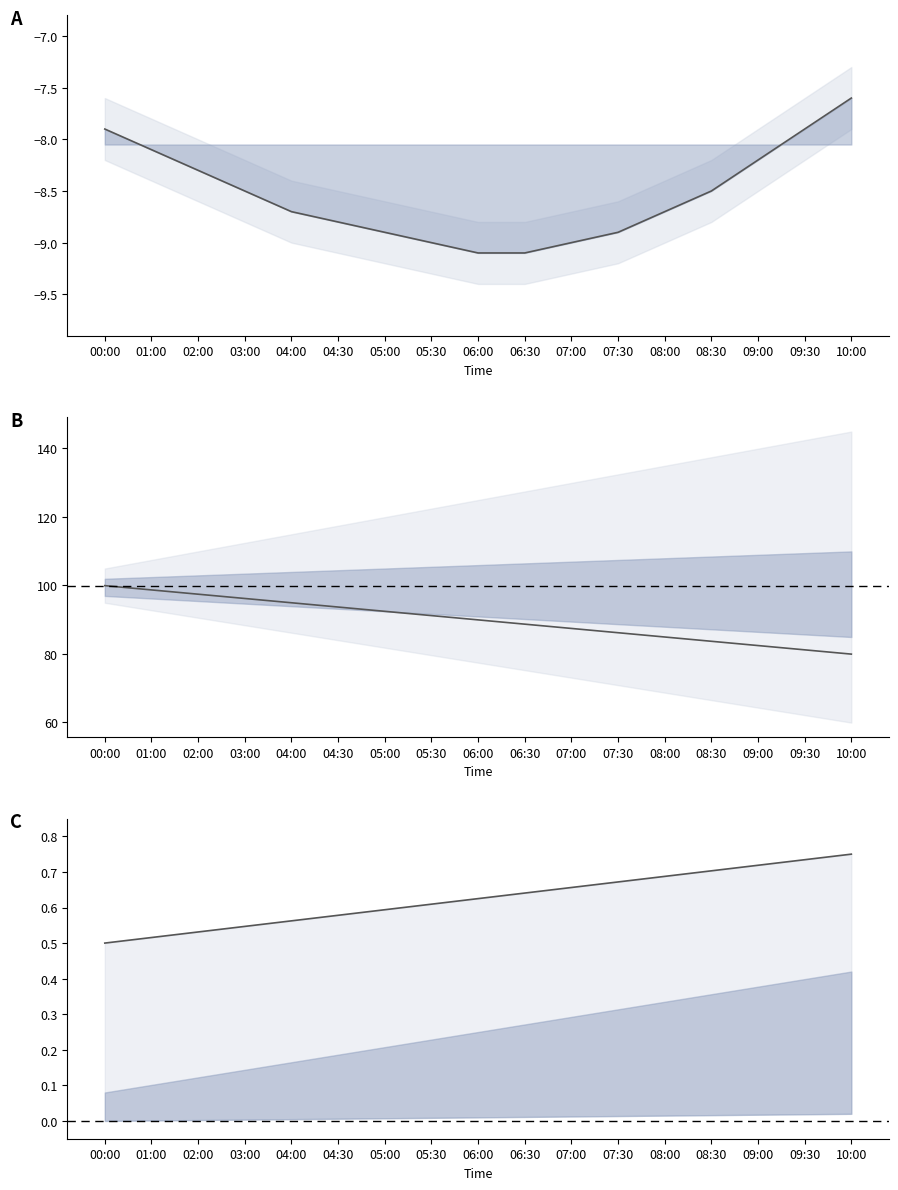

Where is lat nearest to the value 0?

00:00